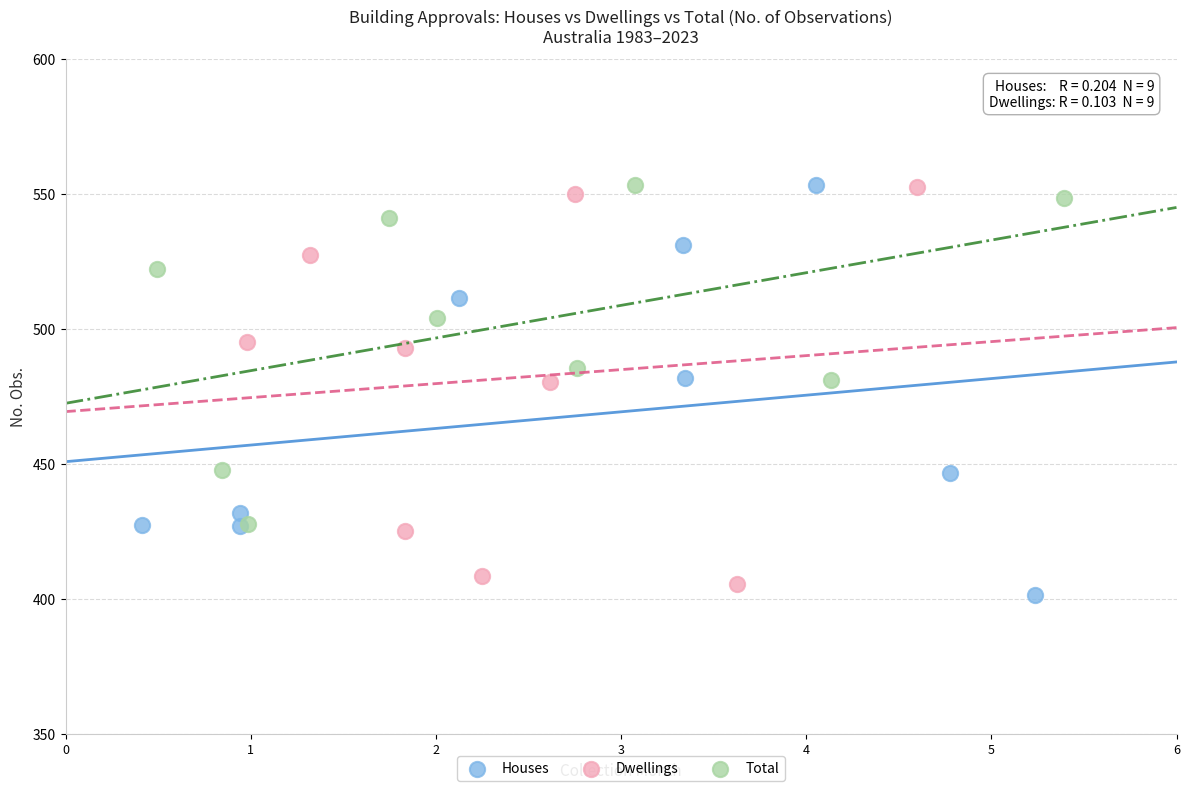

What are all the series names shown in the legend?

Houses, Dwellings, Total